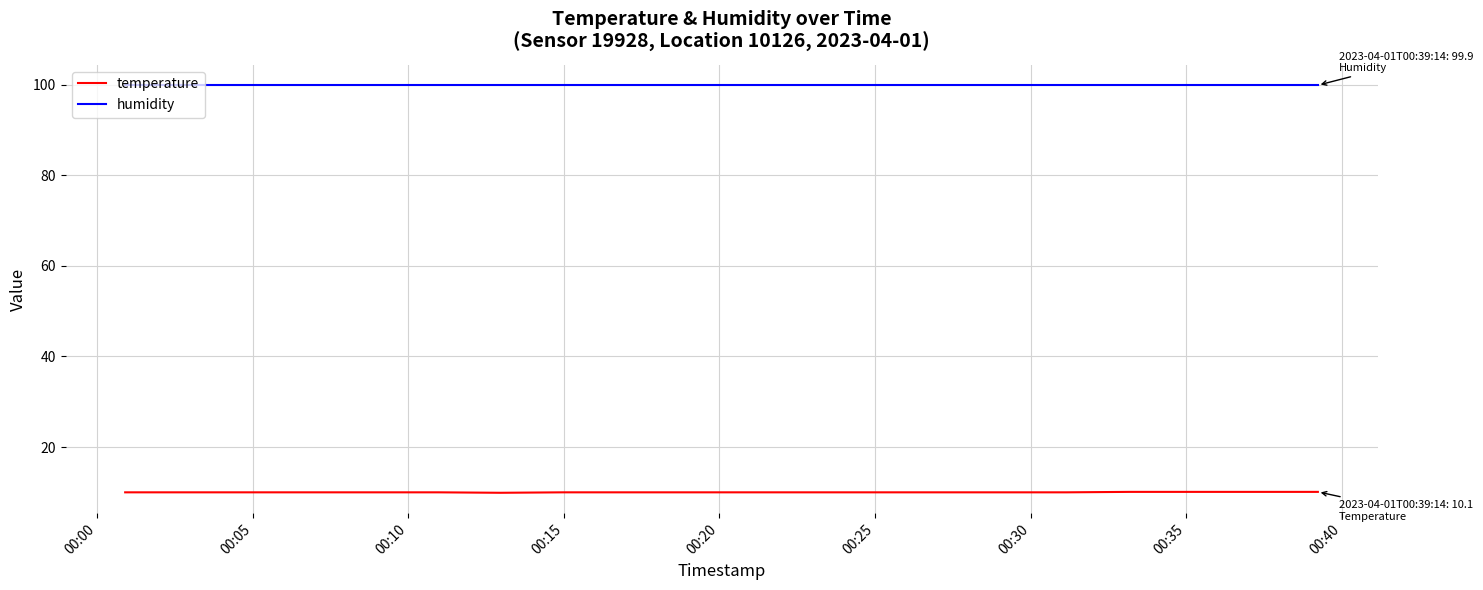

Is this an area chart (filled region under the line)?

No